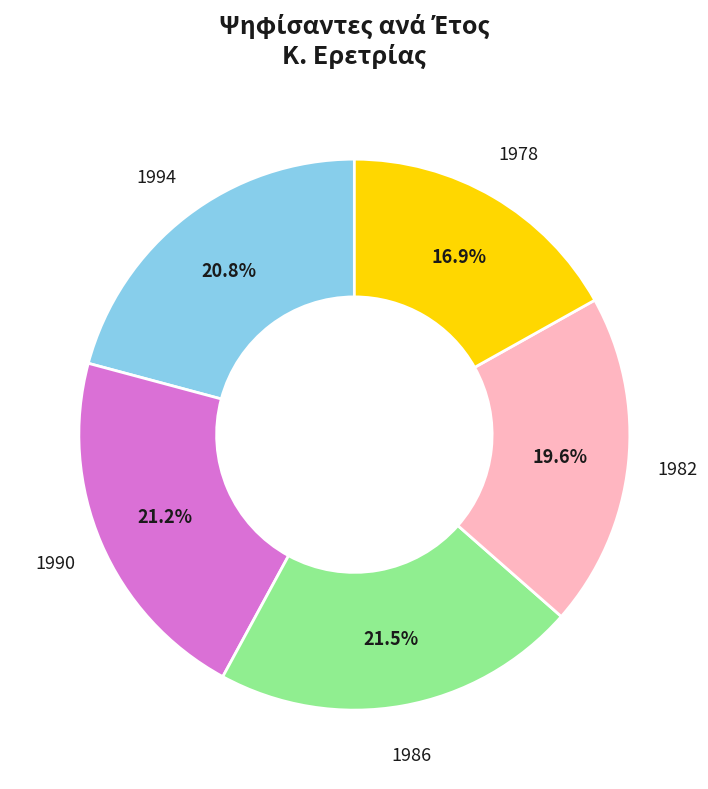

Is there a majority slice in this chart?

No